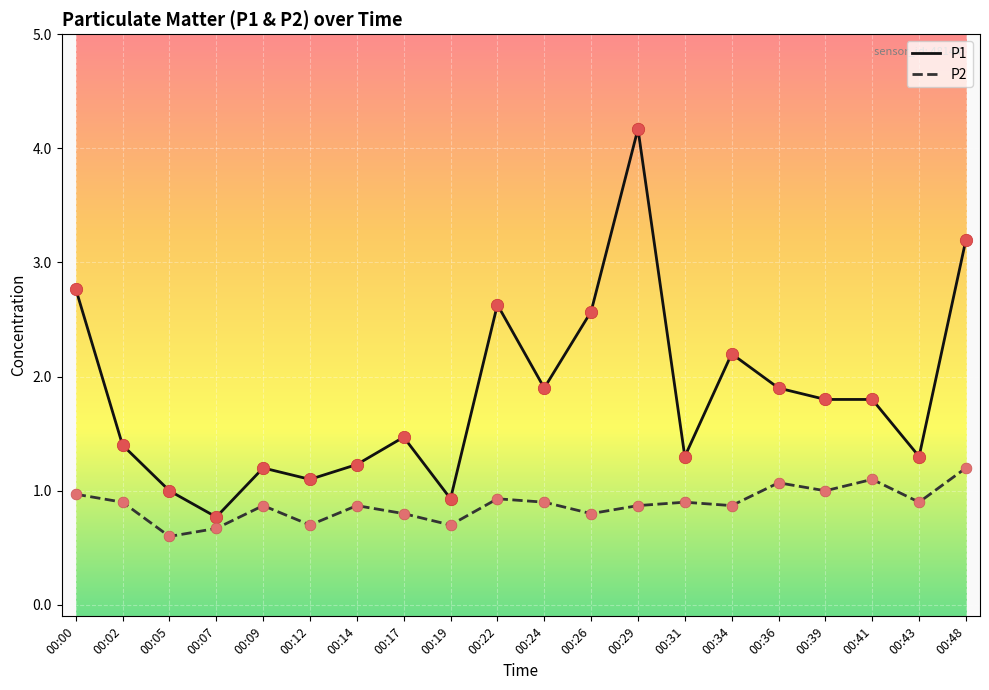

What is the difference between the highest and lowest values at 00:48?

2.0